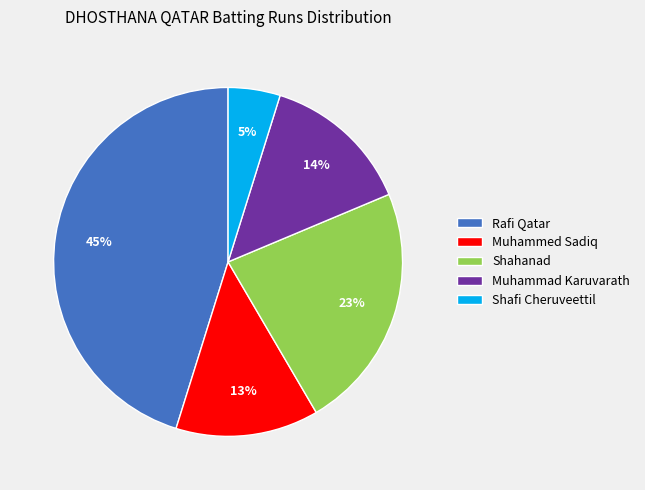

Which category has the smallest portion of the pie?

Shafi Cheruveettil